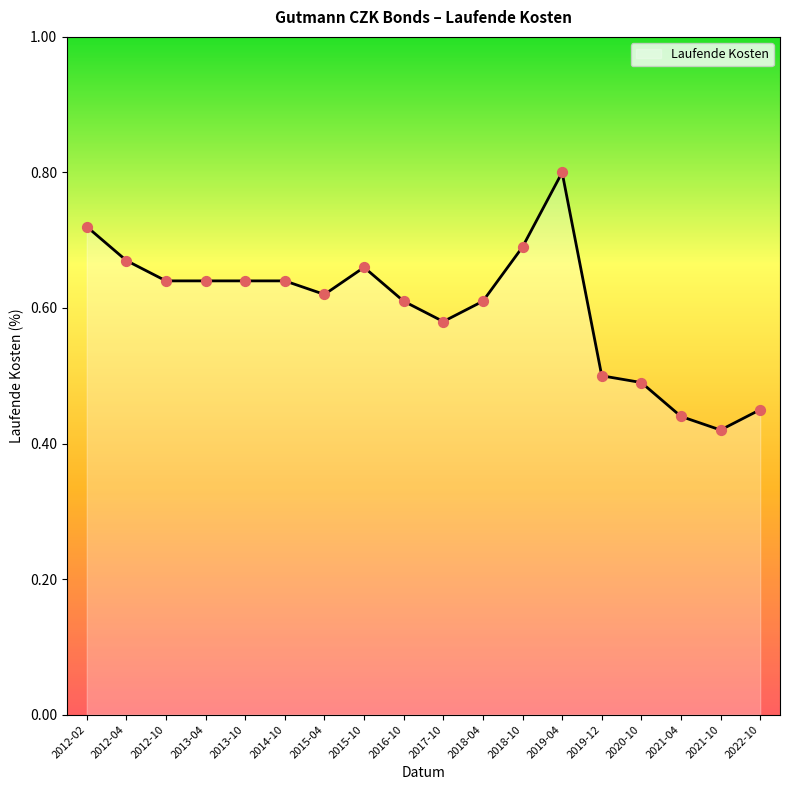

True or false: the data shows 0.5 at 2022-10.

True